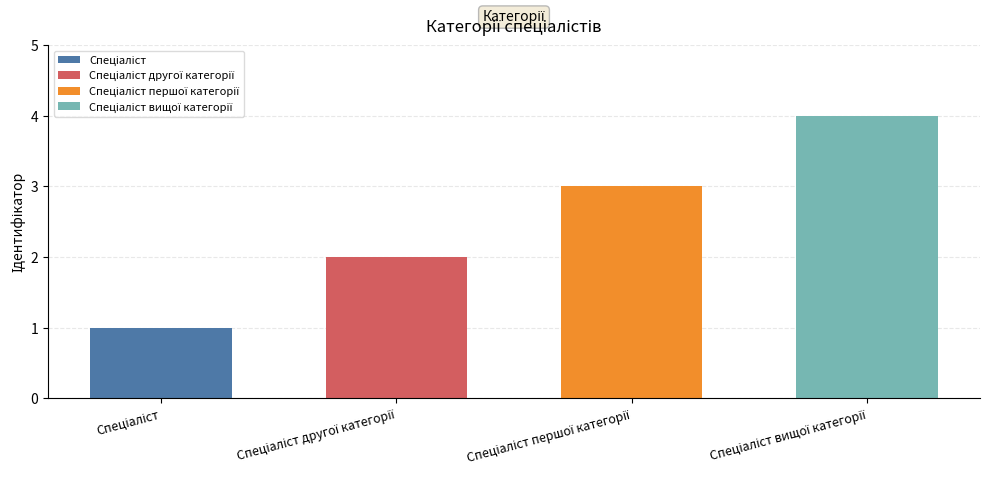

List the labels in order of value, smallest first.

Спеціаліст, Спеціаліст другої категорії, Спеціаліст першої категорії, Спеціаліст вищої категорії